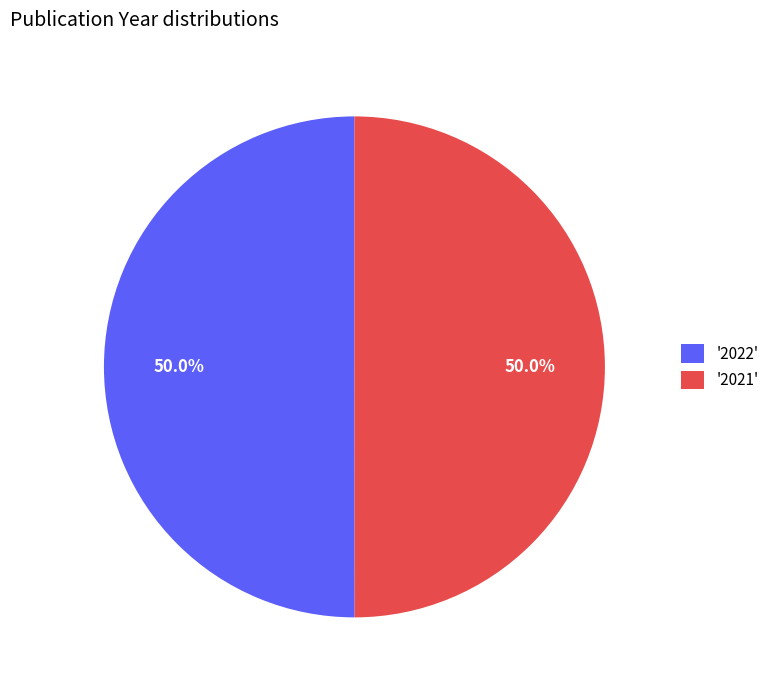

Approximately how many times larger is the value at '2021' compared to '2022'?

1.0